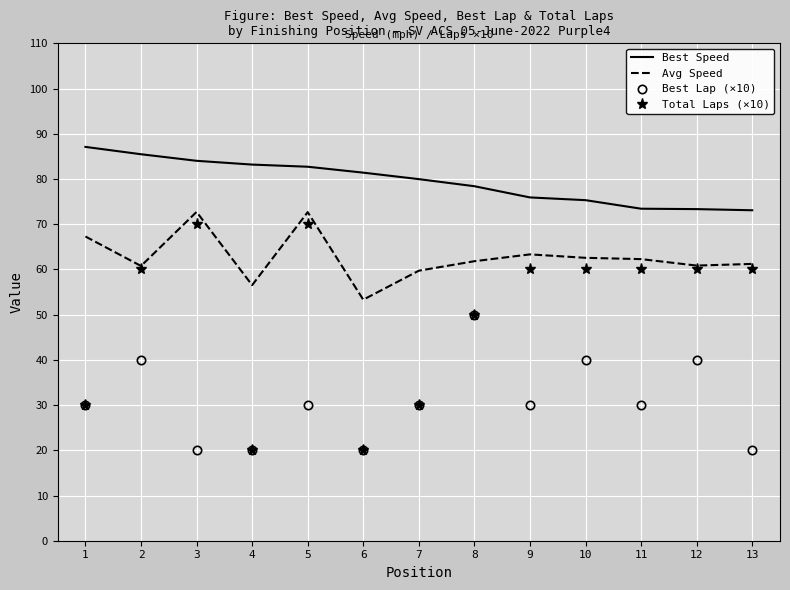

What is the difference between the second highest and second lowest values in the Avg Speed series?

16.1